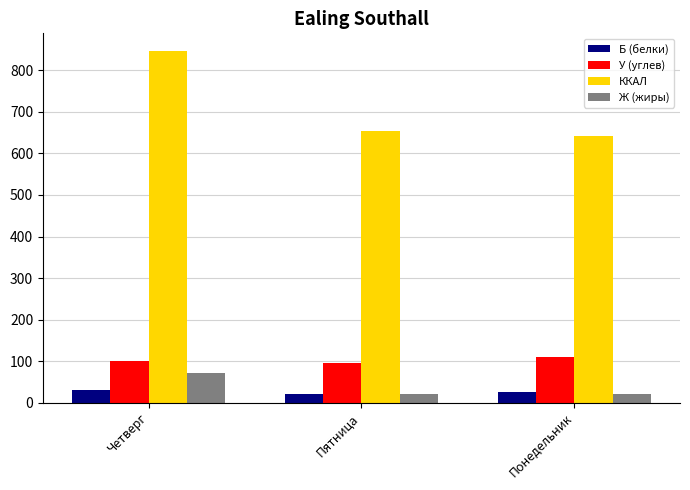

What is the label of the 1st bar from the left?

Четверг